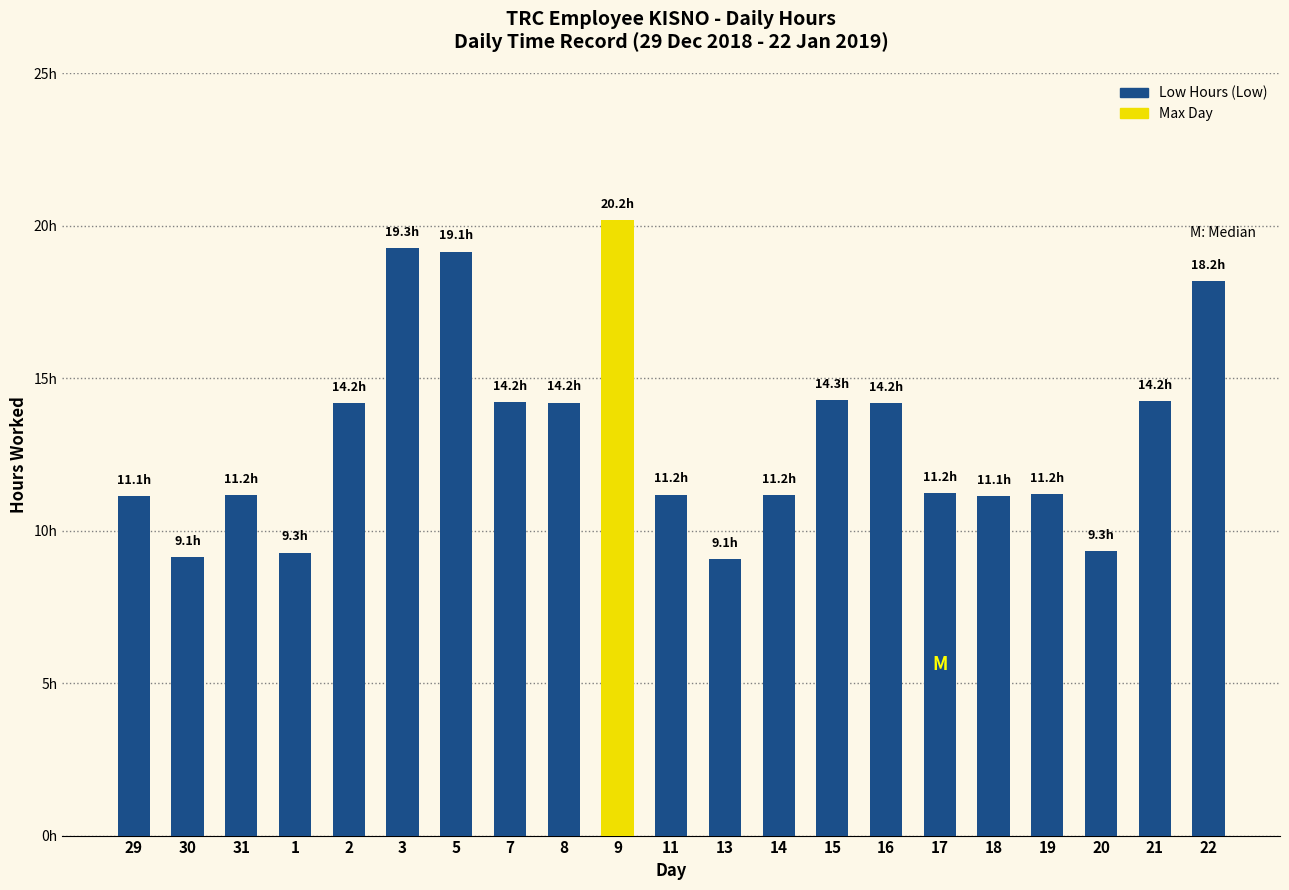

Approximately how many times larger is the value at 29 compared to 19?

1.0